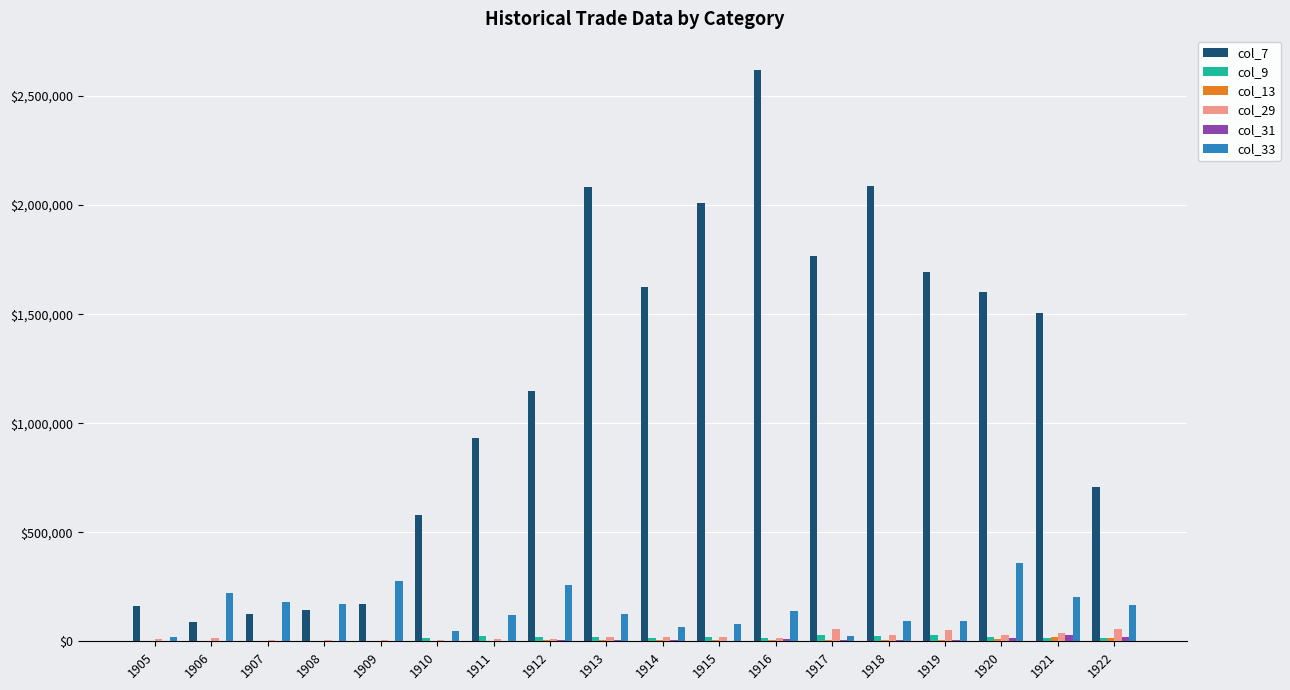

Between 1911 and 1918, which series saw the biggest shift?

col_7